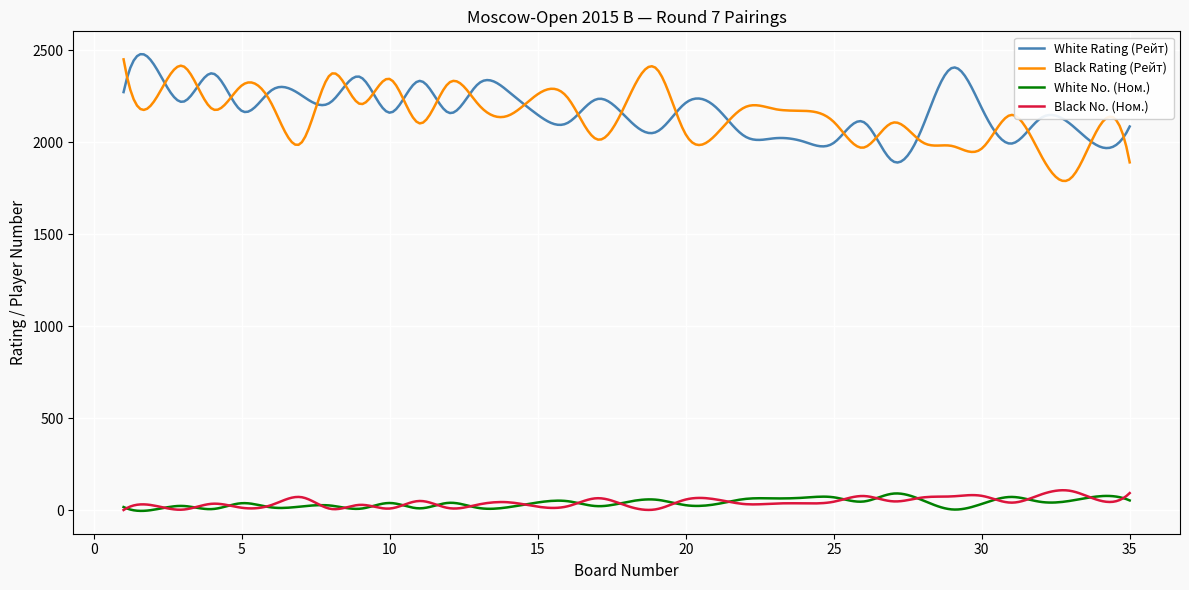

True or false: White Rating (Рейт) and Black No. (Ном.) intersect in this chart.

False